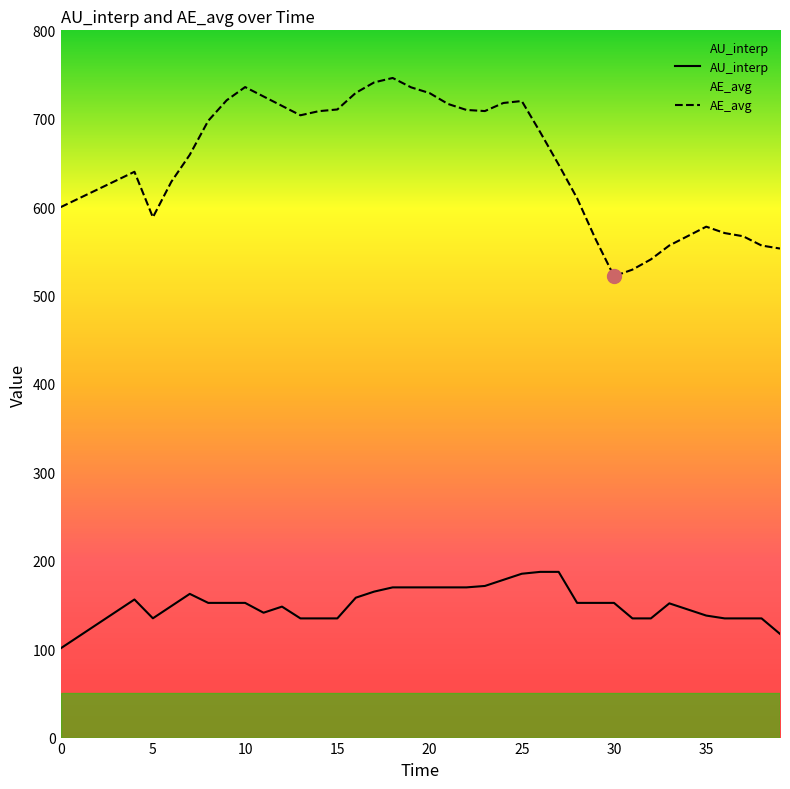

What are all the series names shown in the legend?

AU_interp, AE_avg